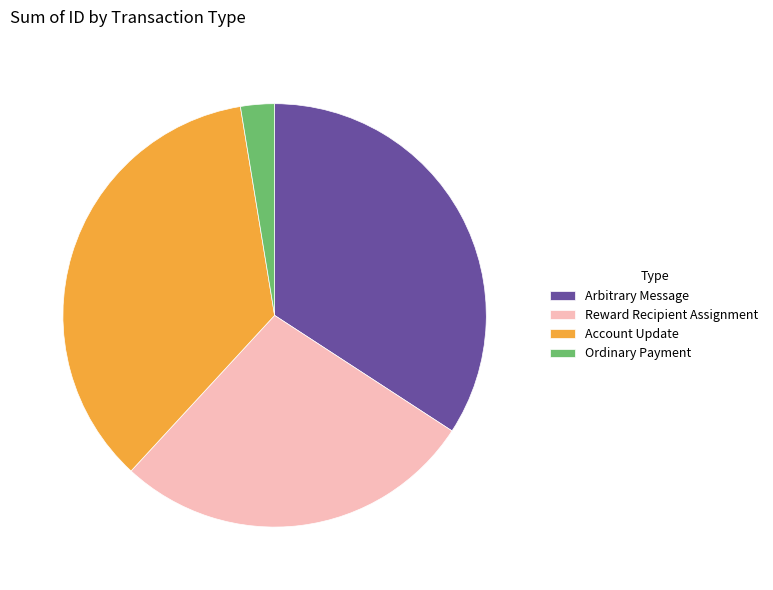

Combined, do Ordinary Payment and Account Update account for over 50%?

No